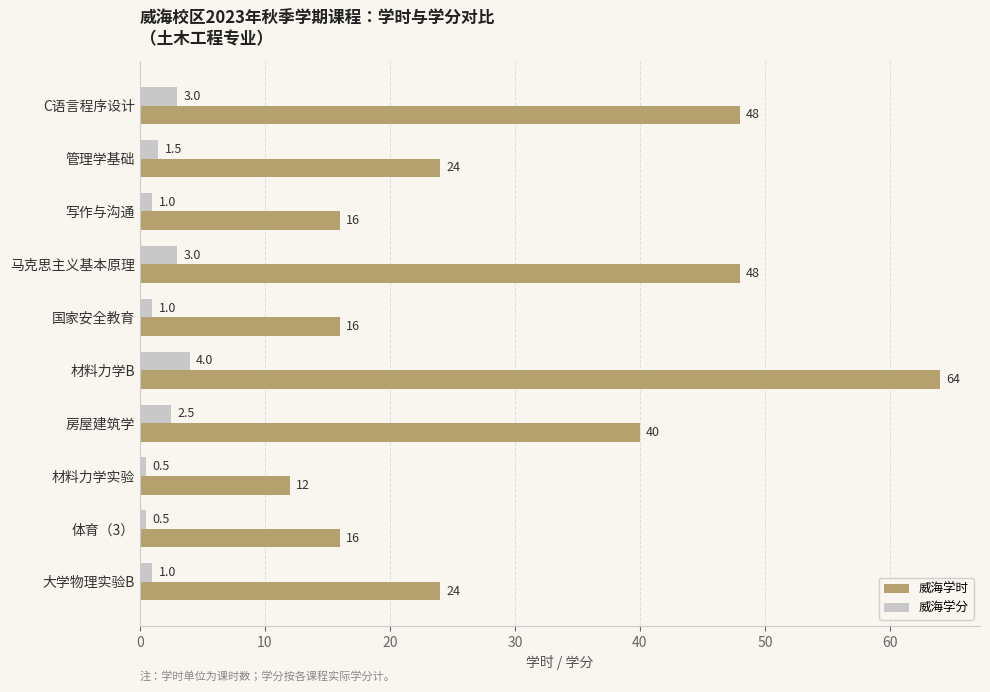

What is the difference between the second highest and minimum values in the 威海学时 series?

36.0